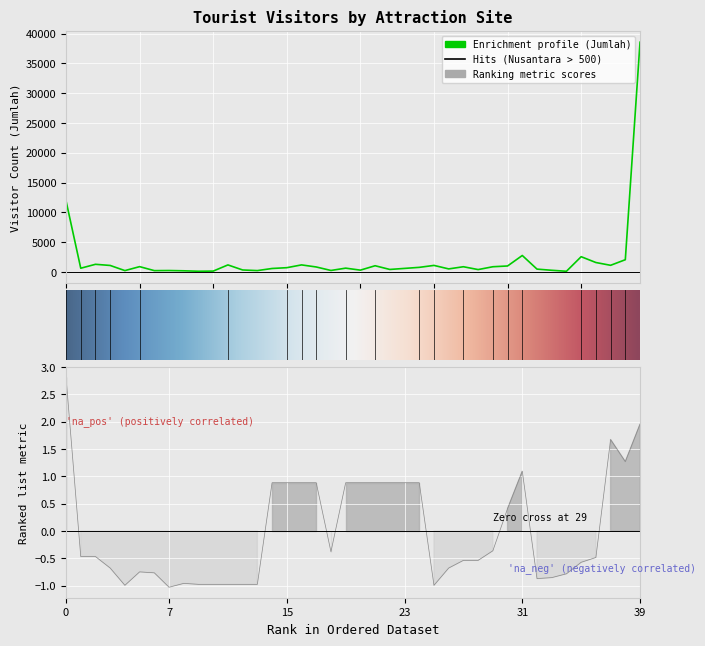

What is the sum of all JUMLAH WISATAWAN values?

81405.0